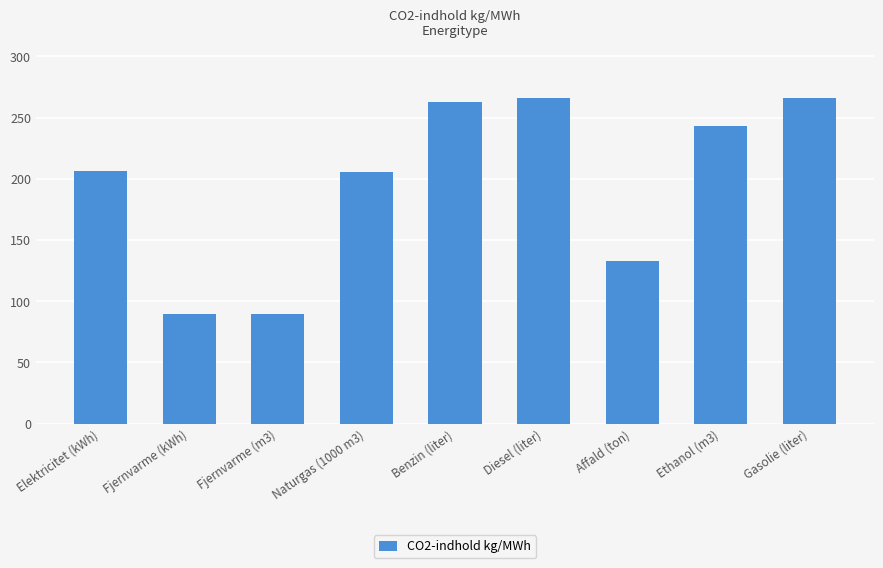

What is the difference between the values at Benzin (liter) and Fjernvarme (kWh)?

172.8